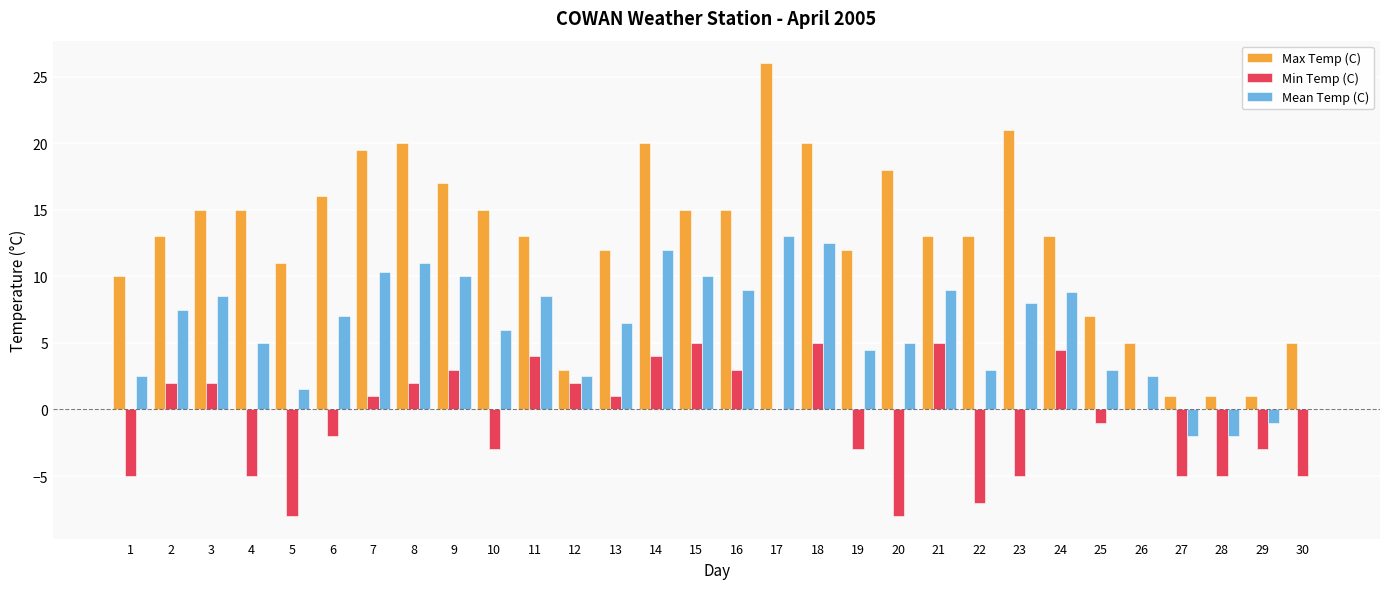

Reading left to right, extract all data points from this chart.

Max Temp (C): 10.0	13.0	15.0	15.0	11.0	16.0	19.5	20.0	17.0	15.0	13.0	3.0	12.0	20.0	15.0	15.0	26.0	20.0	12.0	18.0	13.0	13.0	21.0	13.0	7.0	5.0	1.0	1.0	1.0	5.0
Min Temp (C): -5.0	2.0	2.0	-5.0	-8.0	-2.0	1.0	2.0	3.0	-3.0	4.0	2.0	1.0	4.0	5.0	3.0	0.0	5.0	-3.0	-8.0	5.0	-7.0	-5.0	4.5	-1.0	0.0	-5.0	-5.0	-3.0	-5.0
Mean Temp (C): 2.5	7.5	8.5	5.0	1.5	7.0	10.3	11.0	10.0	6.0	8.5	2.5	6.5	12.0	10.0	9.0	13.0	12.5	4.5	5.0	9.0	3.0	8.0	8.8	3.0	2.5	-2.0	-2.0	-1.0	0.0